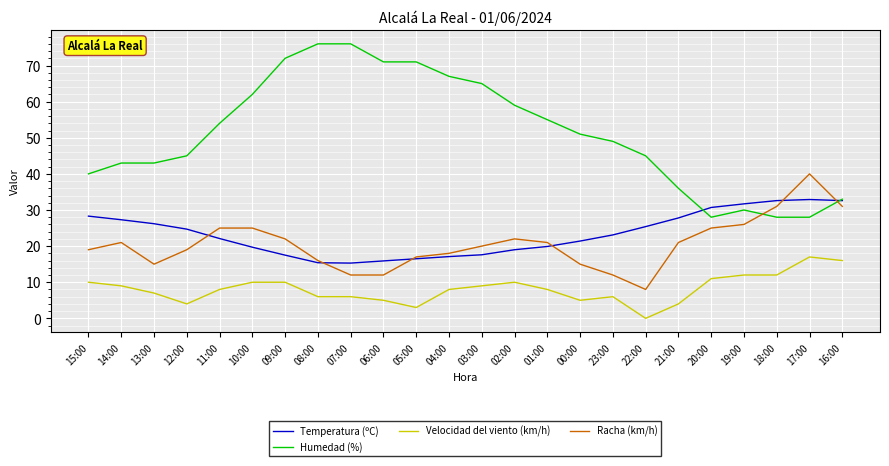

True or false: Velocidad del viento (km/h) and Humedad (%) cross at least once.

False